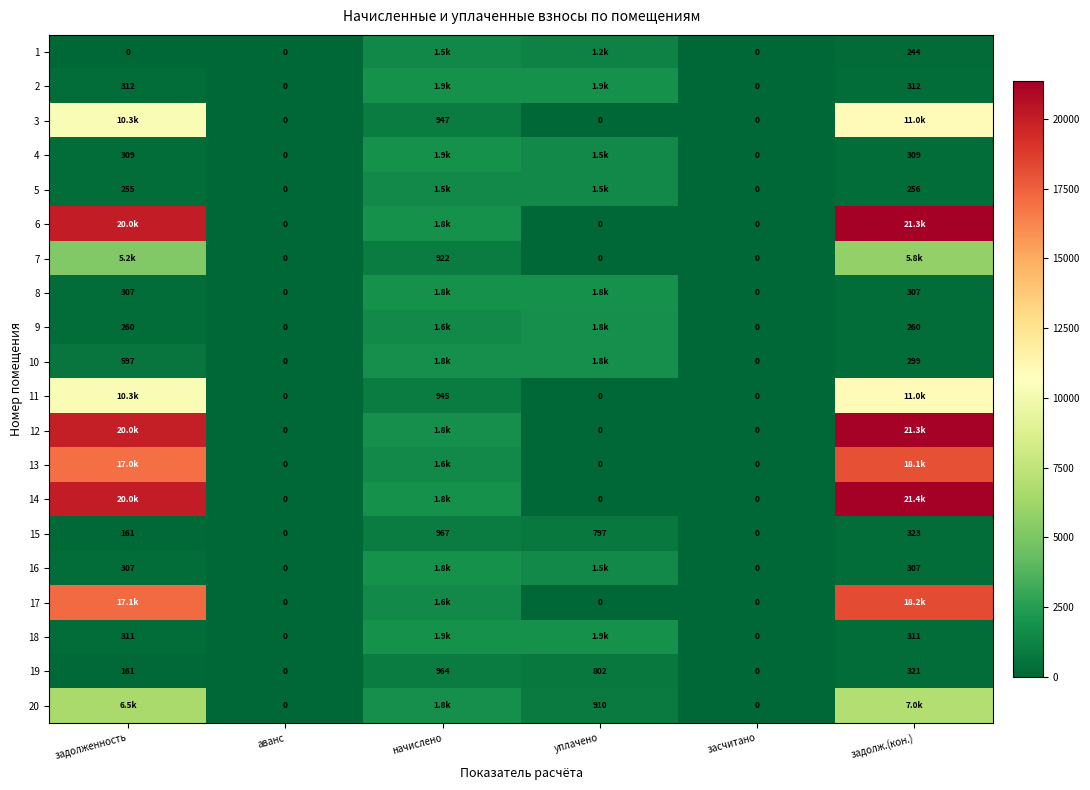

Is it true that 6 equals 9524.7 at засчитано?

False